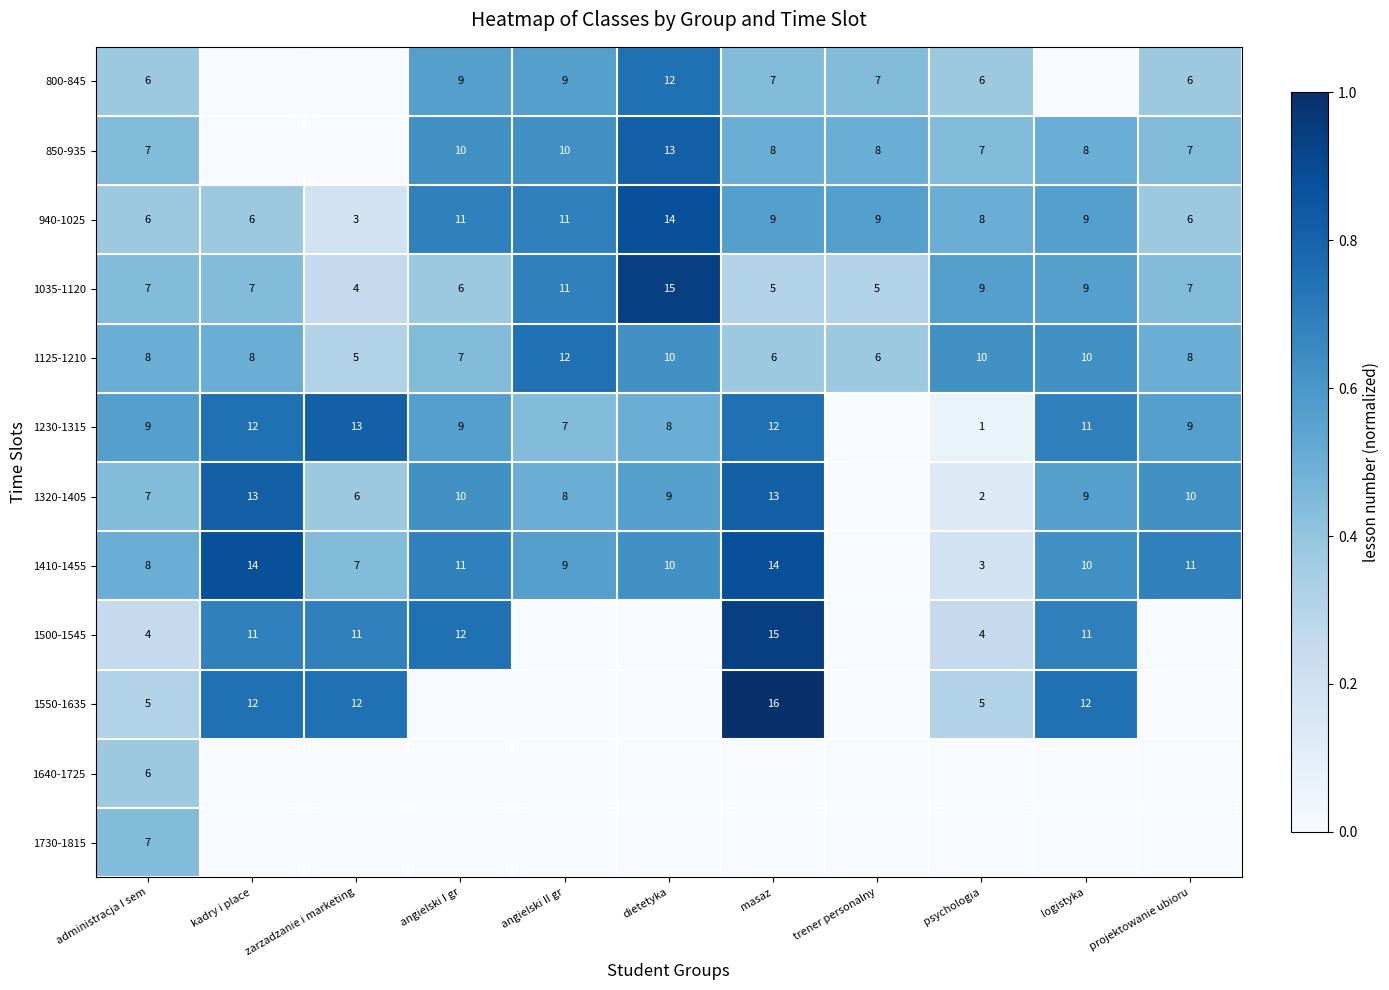

What is the difference between the 940-1025 values at dietetyka and zarzadzanie i marketing?

11